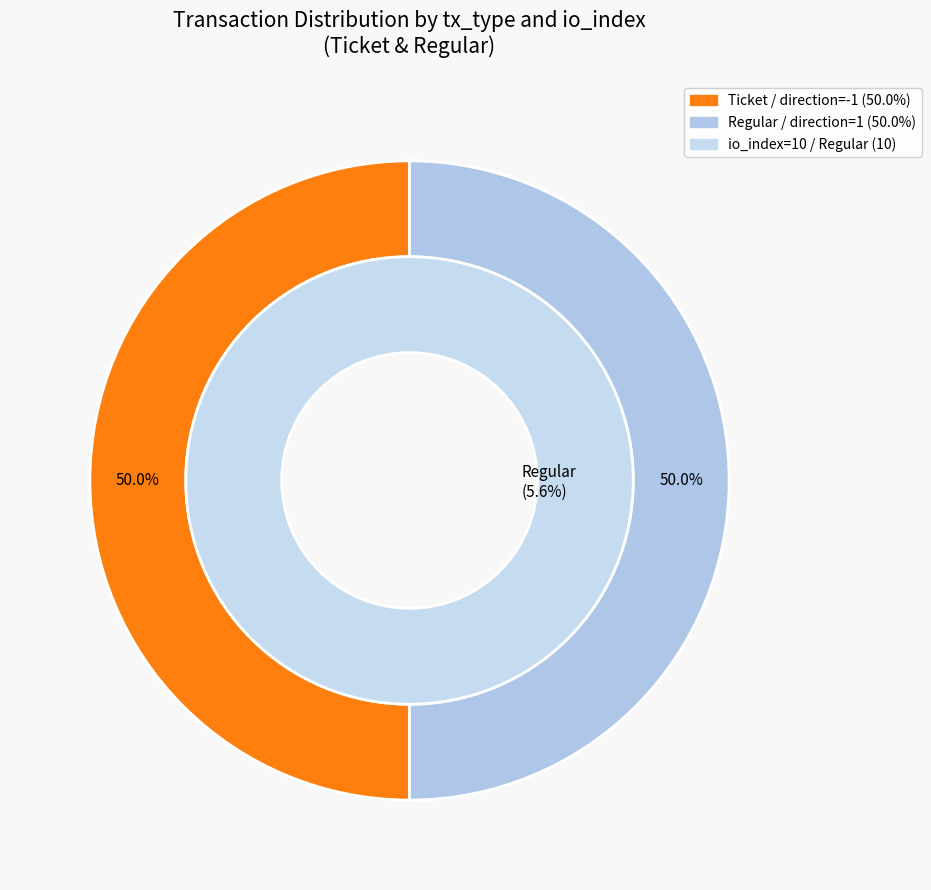

Is there any slice that represents more than half of the pie?

Yes